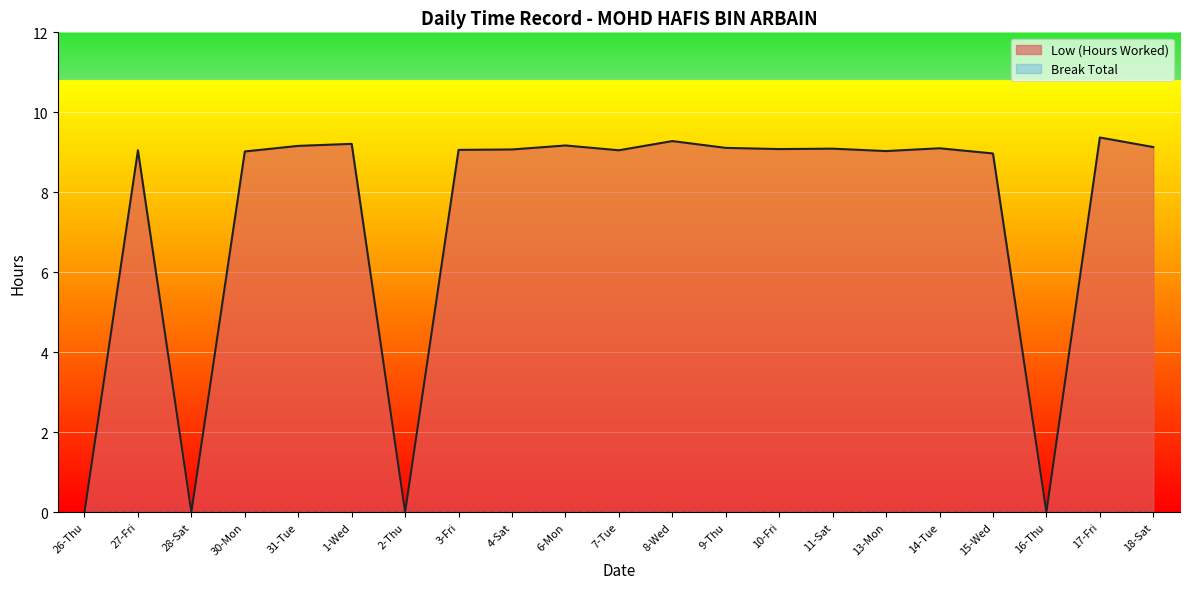

What is the label of the 16th point from the right?

1-Wed